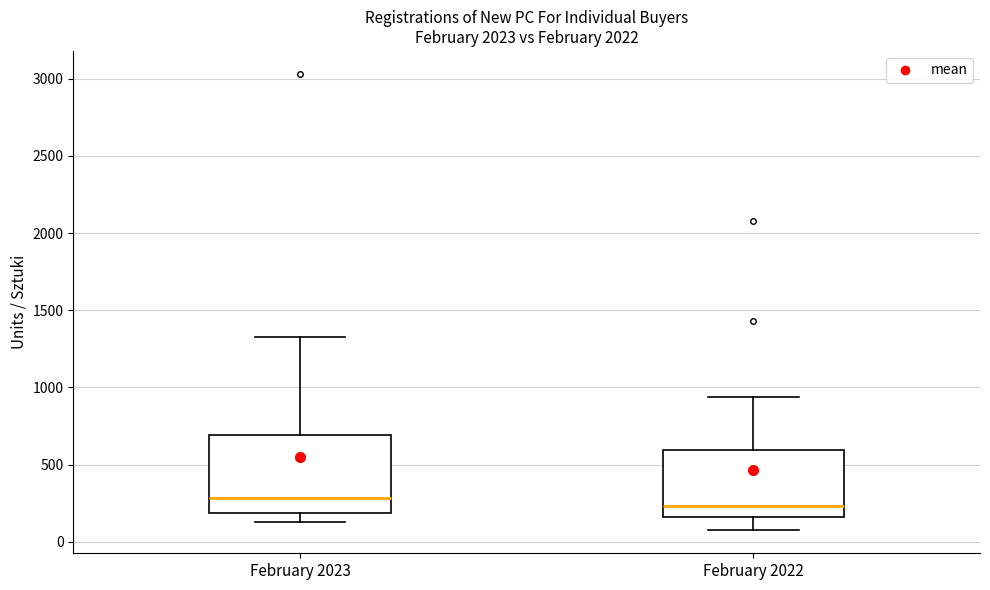

Reading left to right, transcribe this box plot: for each box, give where its median line is, the range the box spans, and where its two whiskers end, as read against the y-axis. The values are not printed on the chart, so give them approximately, as read against the axis.

February 2023: median 300, box 200 to 700, whiskers 150 to 1350
February 2022: median 250, box 150 to 600, whiskers 50 to 950